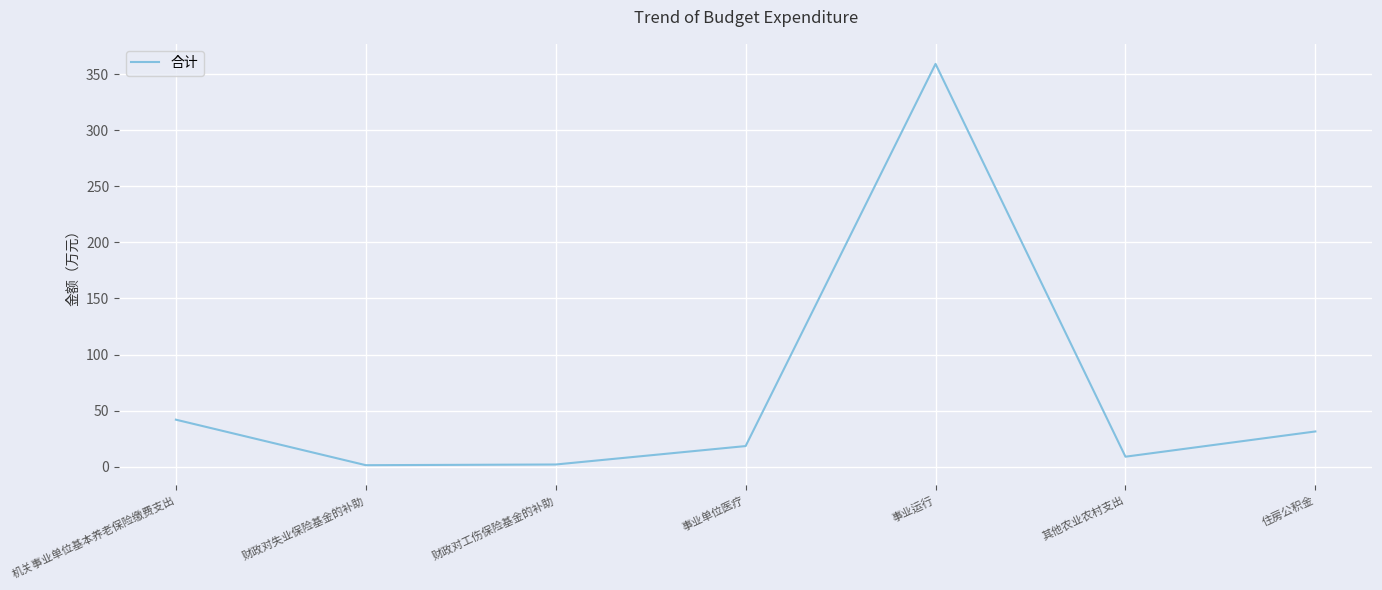

How many interior local valleys (lower than both neighbors) does the data have?

2